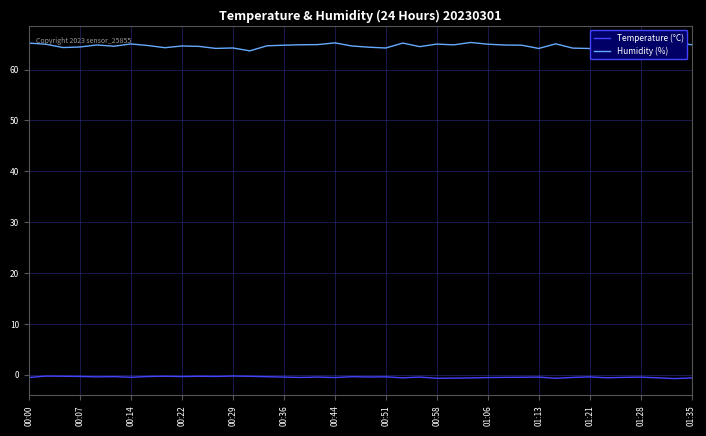

What are all the series names shown in the legend?

Temperature (°C), Humidity (%)